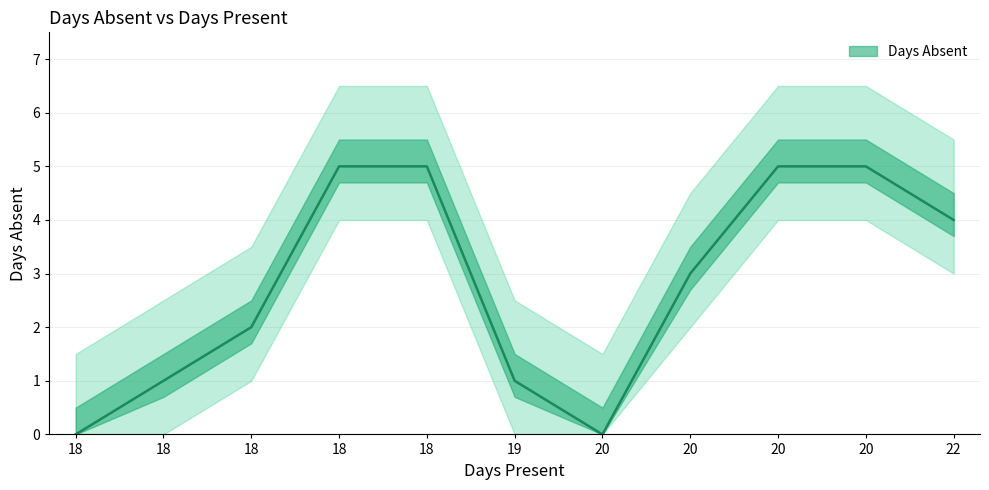

How many data points are above 3?

5